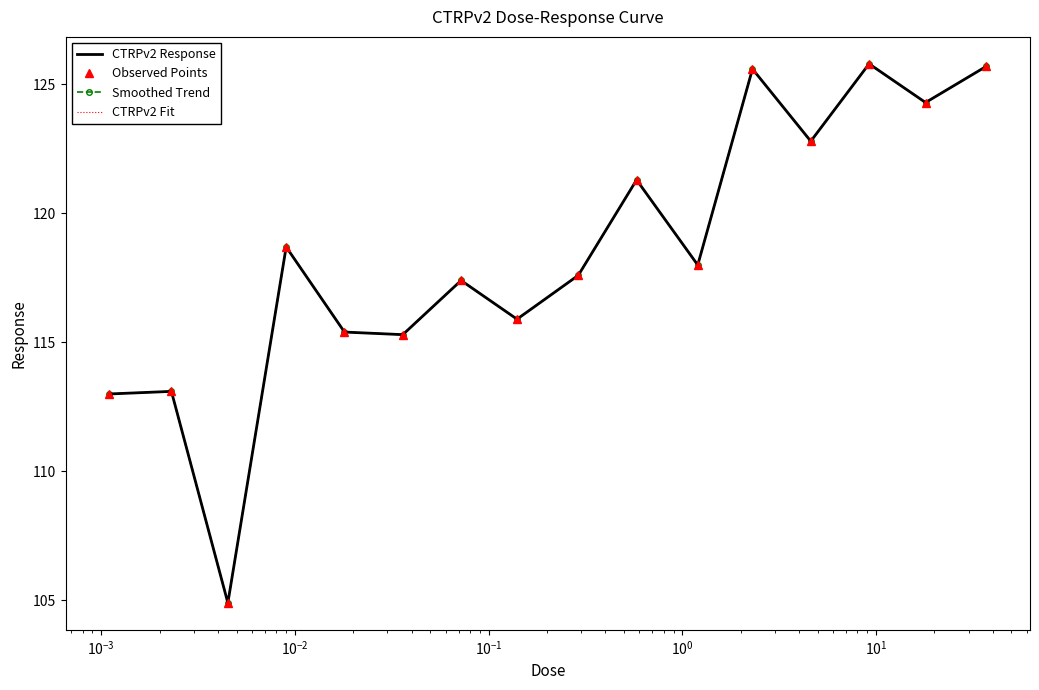

What is the average value of the CTRPv2 Response series?

118.4